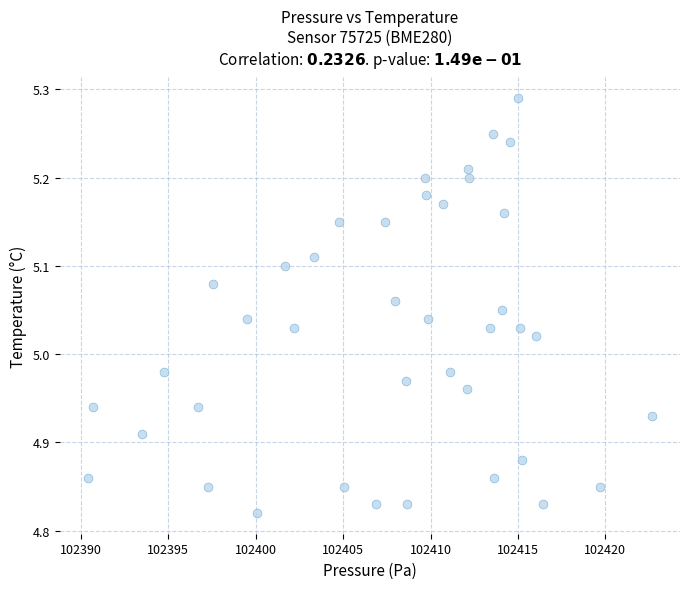

What is the range of X values (max minus min)?

32.2